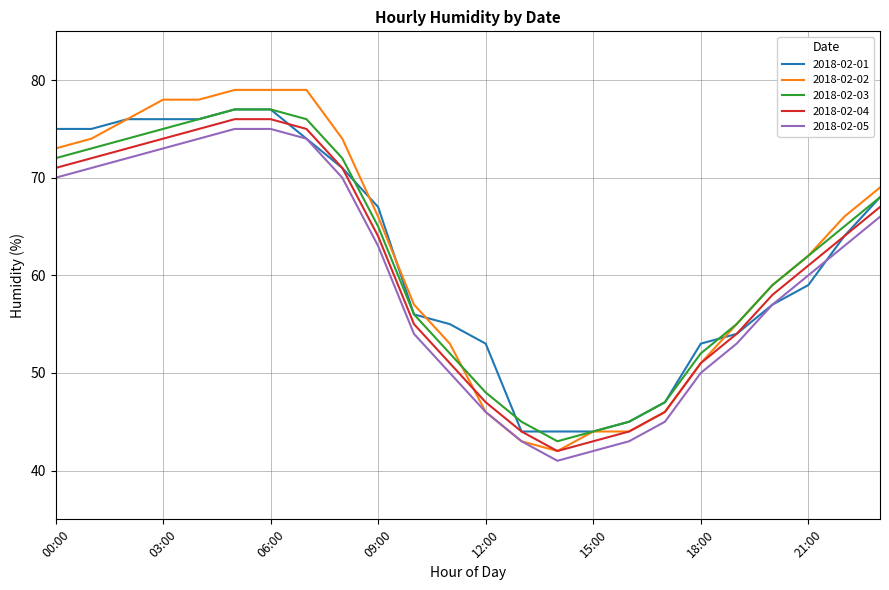

Which series has the widest spread of values?

2018-02-02